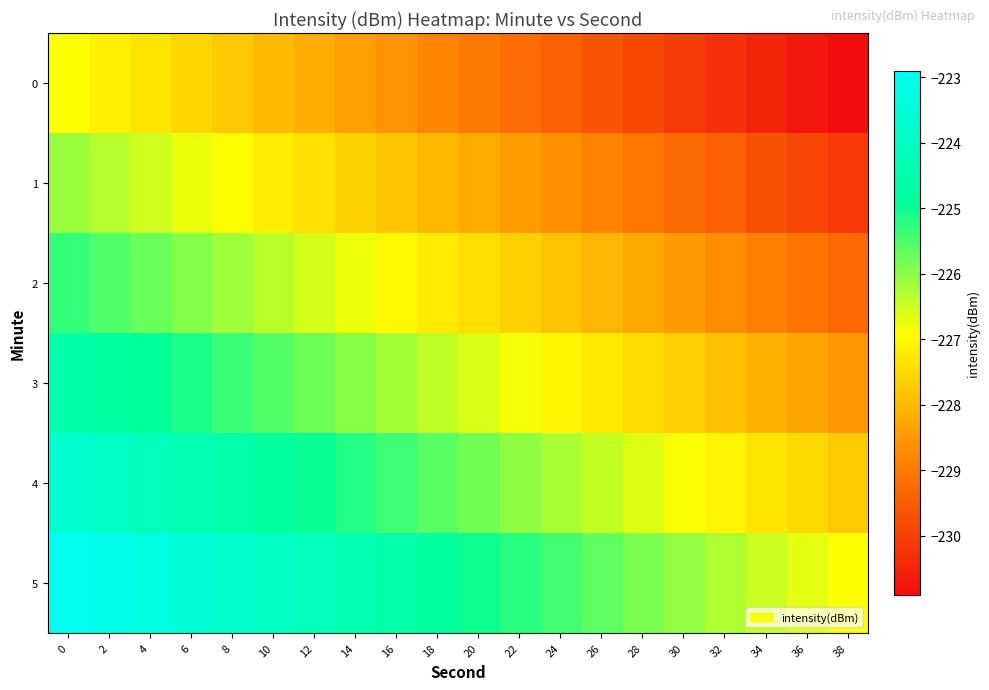

Count the number of data series in this chart.

6